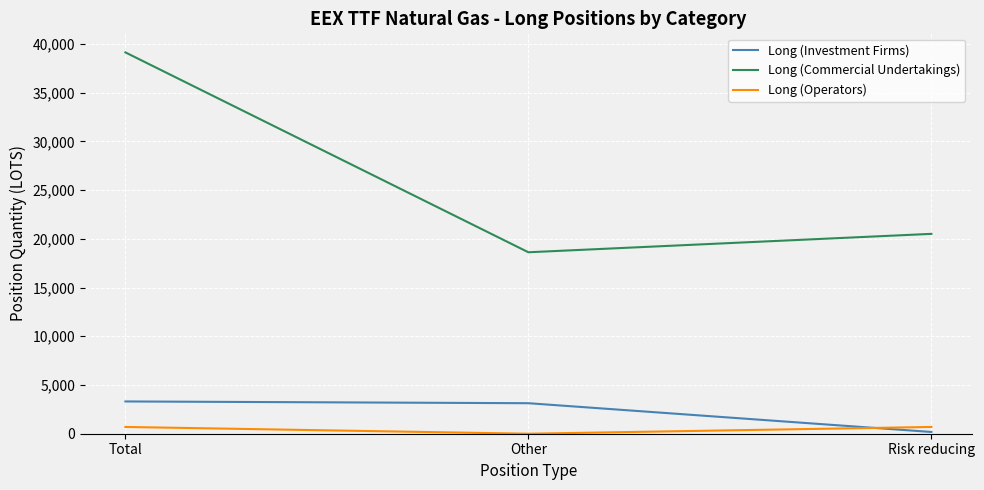

Is the value of Long (Commercial Undertakings) at Other greater than the value of Long (Operators) at Total?

Yes